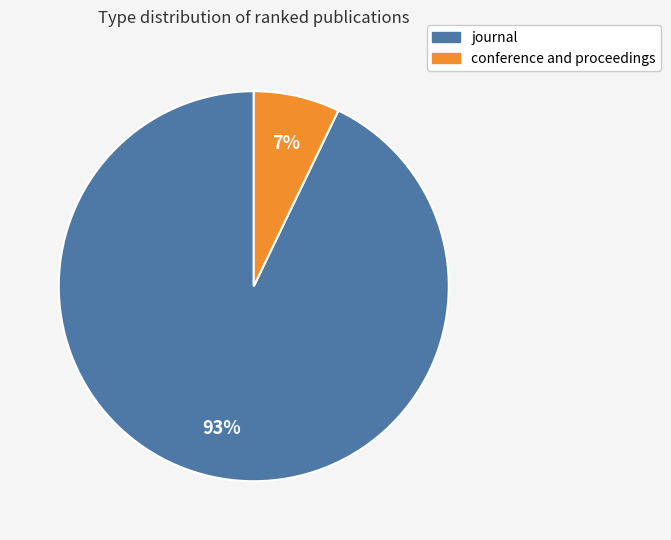

To the nearest percent, what percentage of the pie is conference and proceedings?

7%